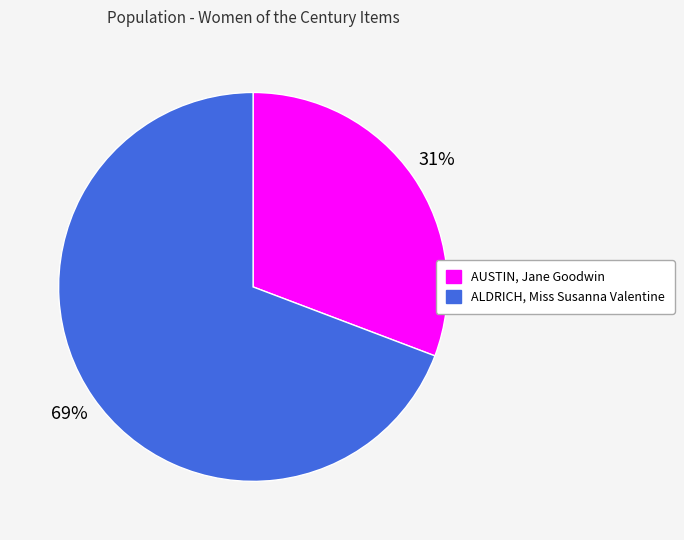

Rank the categories by value from lowest to highest.

AUSTIN, Jane Goodwin, ALDRICH, Miss Susanna Valentine